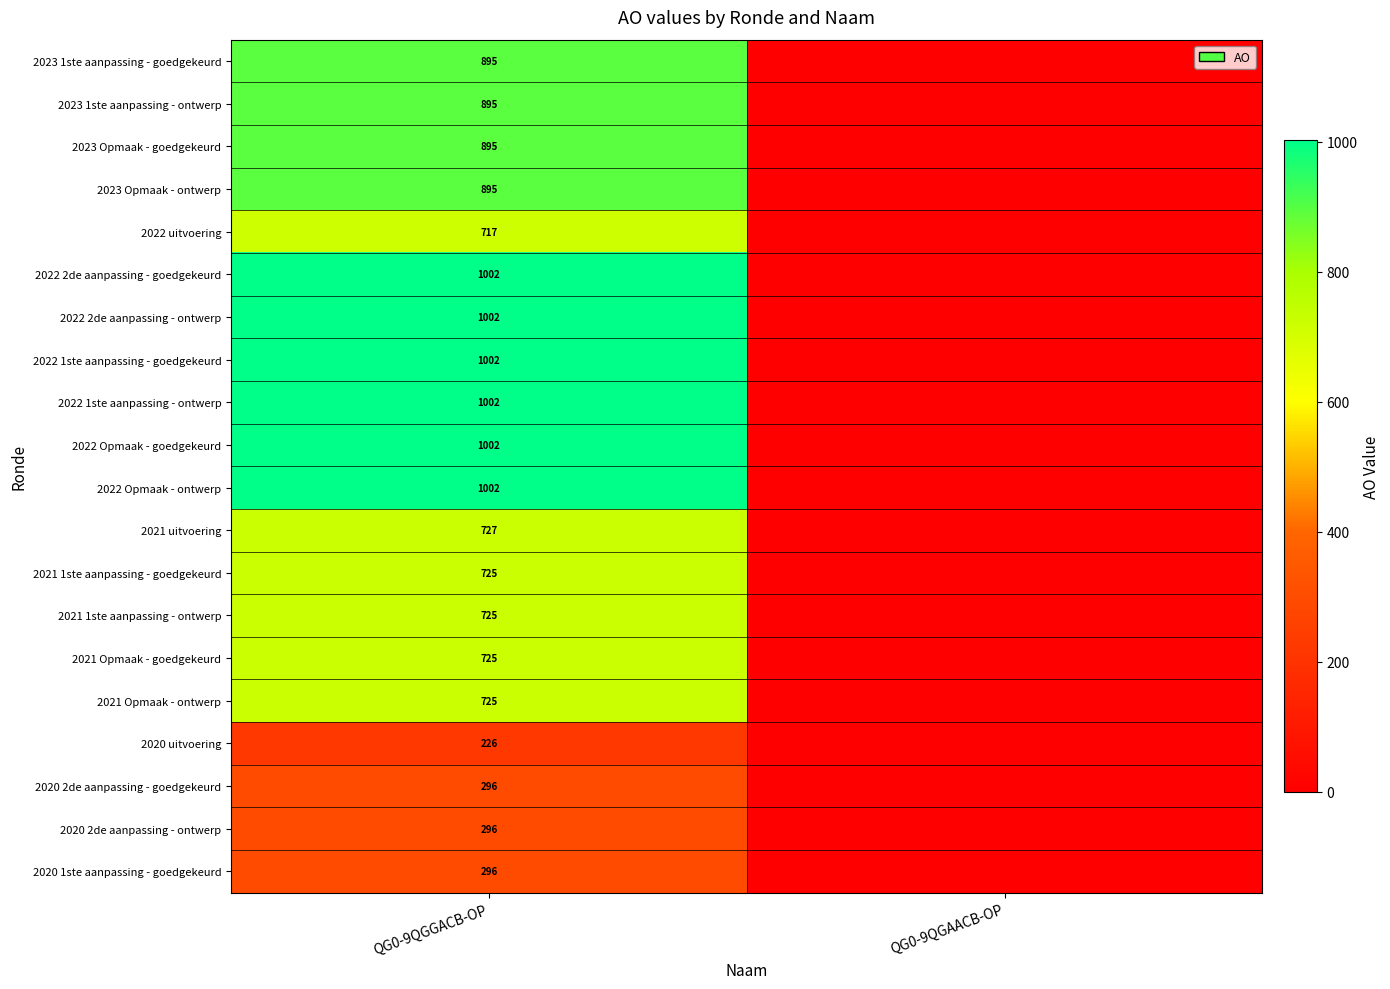

What is the spread (max minus min) of values at QG0-9QGGACB-OP?

776